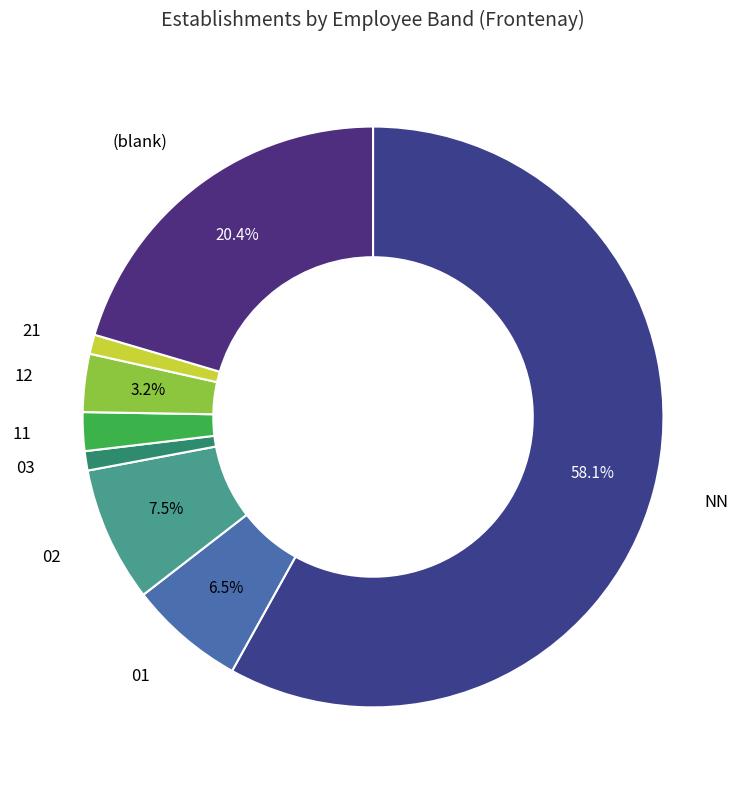

Which category has the biggest portion of the pie?

NN